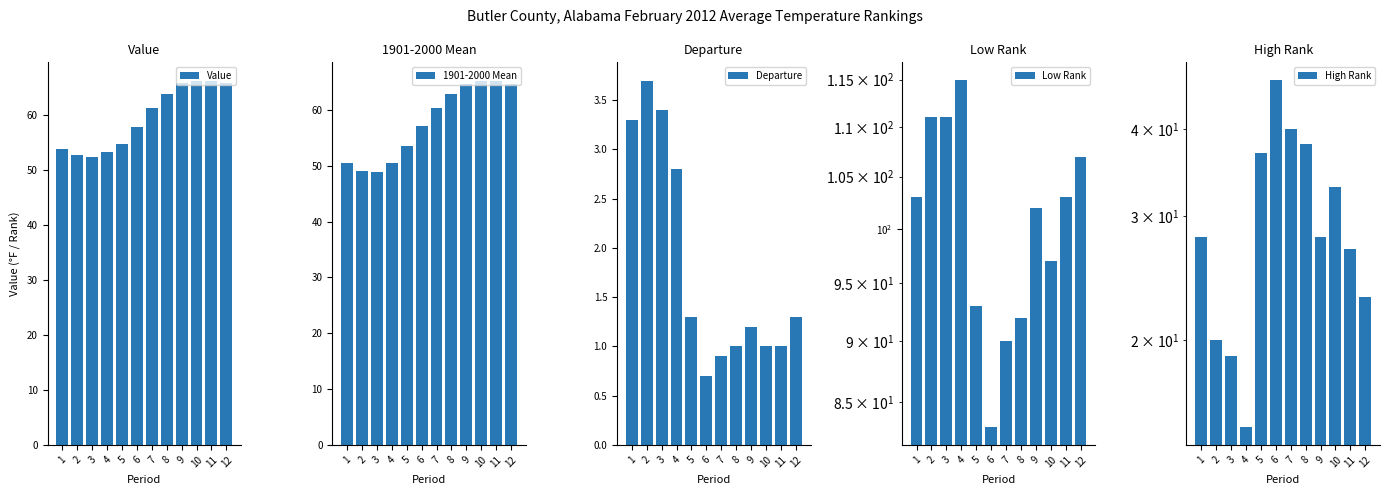

How many series are shown in this chart?

5